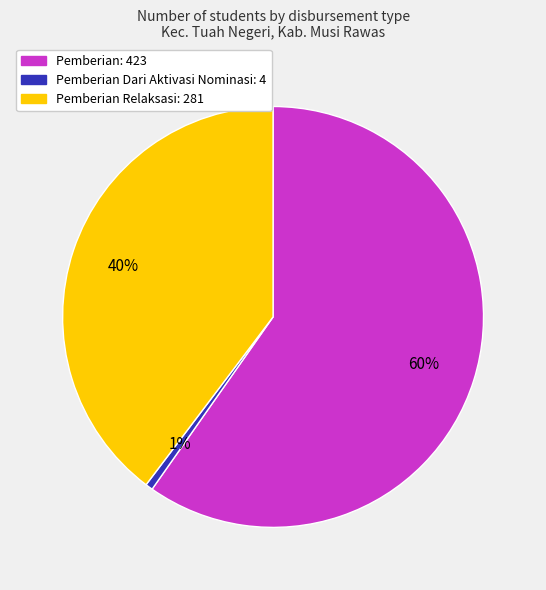

Is there any slice that represents more than half of the pie?

Yes